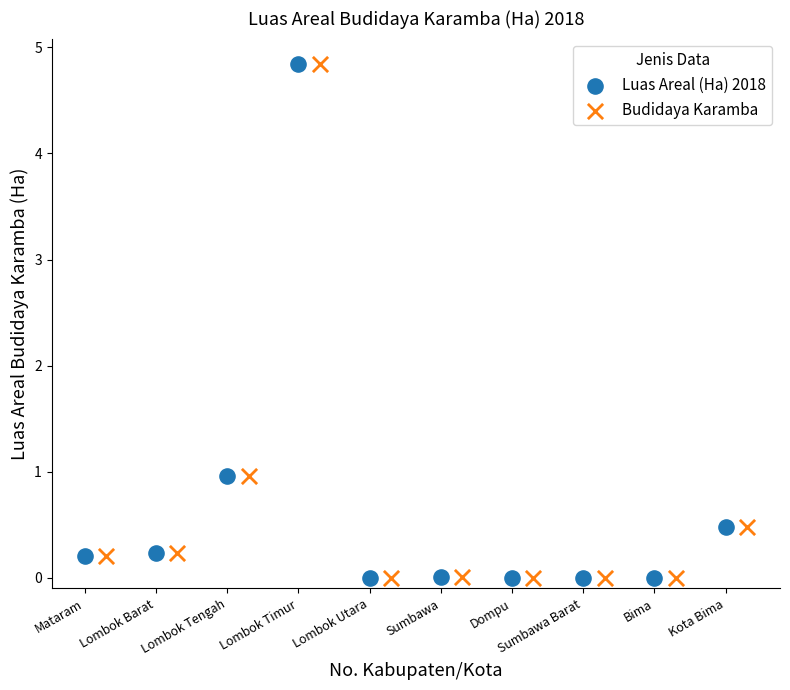

What are all the series names shown in the legend?

Luas Areal (Ha) 2018, Budidaya Karamba